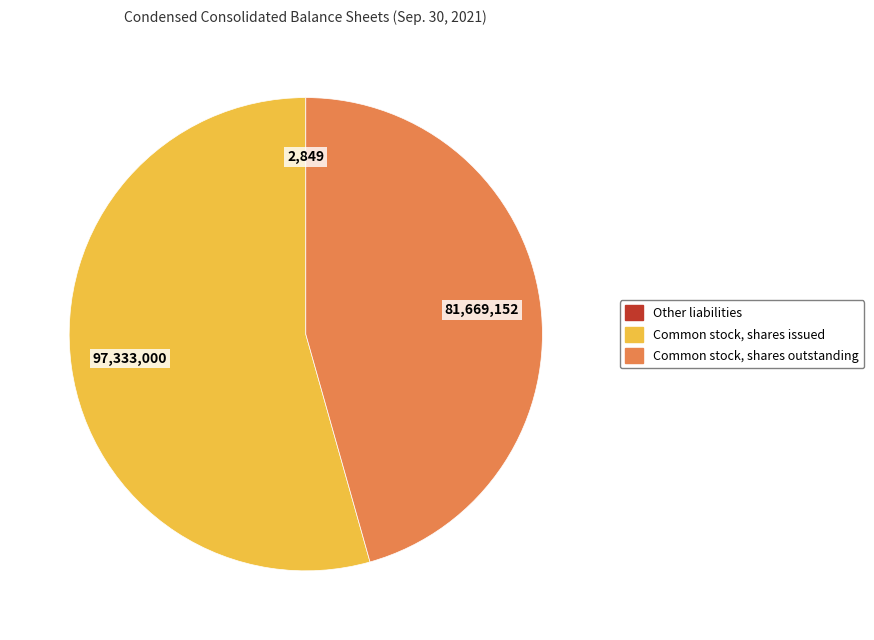

Does Common stock, shares issued represent more than half of the total?

Yes